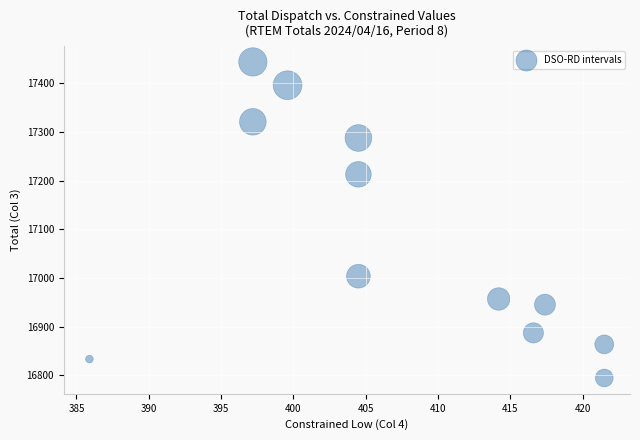

What is the average Y value?

17078.9